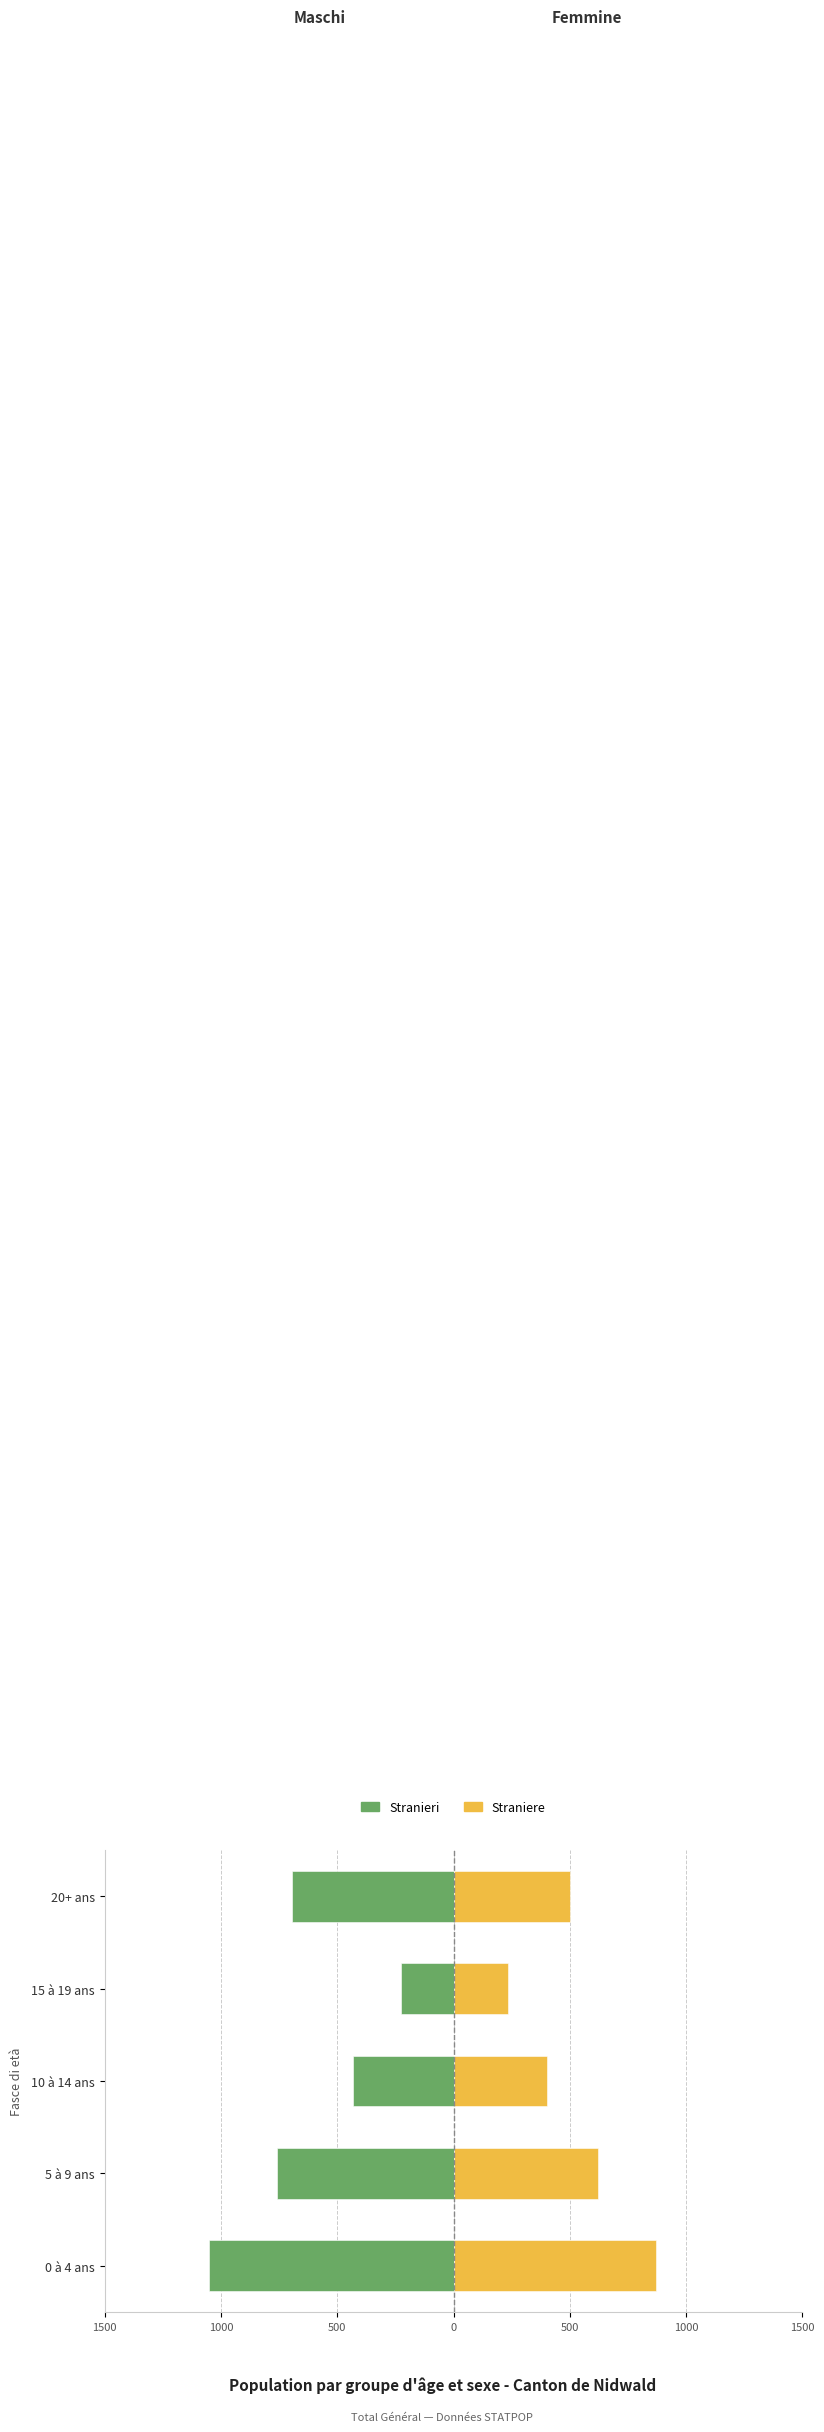

What is the average value of the Straniere series?

526